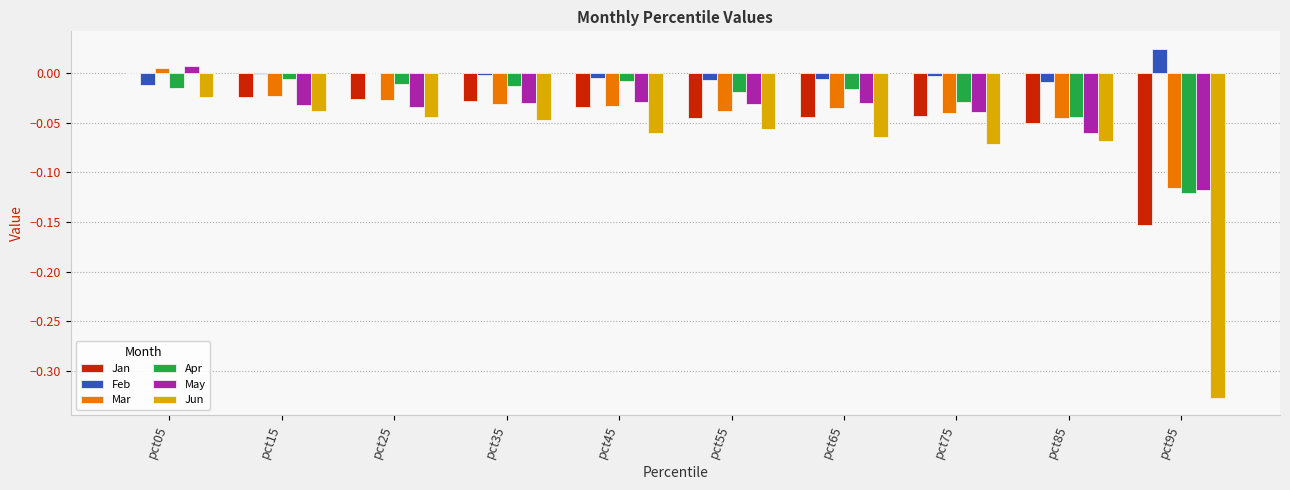

Which label corresponds to the largest value in the chart?

pct95